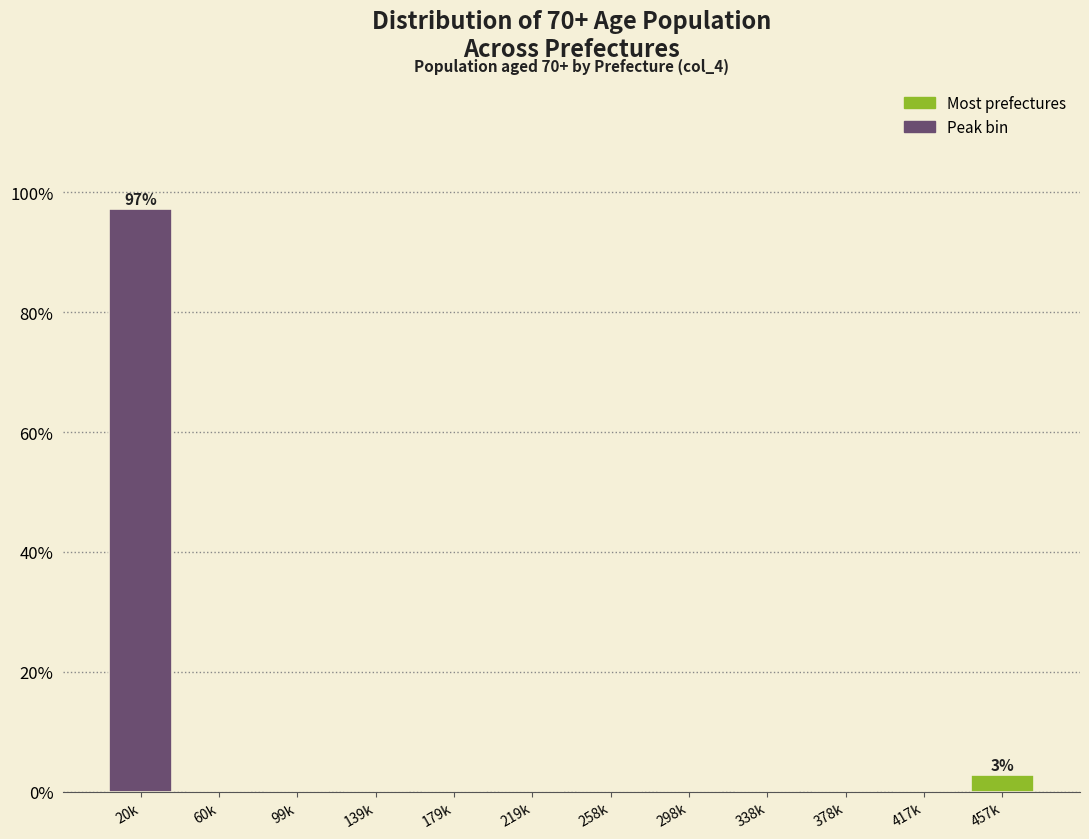

Reading left to right, transcribe all the data shown in this chart.

20k=97.2	60k=0.0	99k=0.0	139k=0.0	179k=0.0	219k=0.0	258k=0.0	298k=0.0	338k=0.0	378k=0.0	417k=0.0	457k=2.8